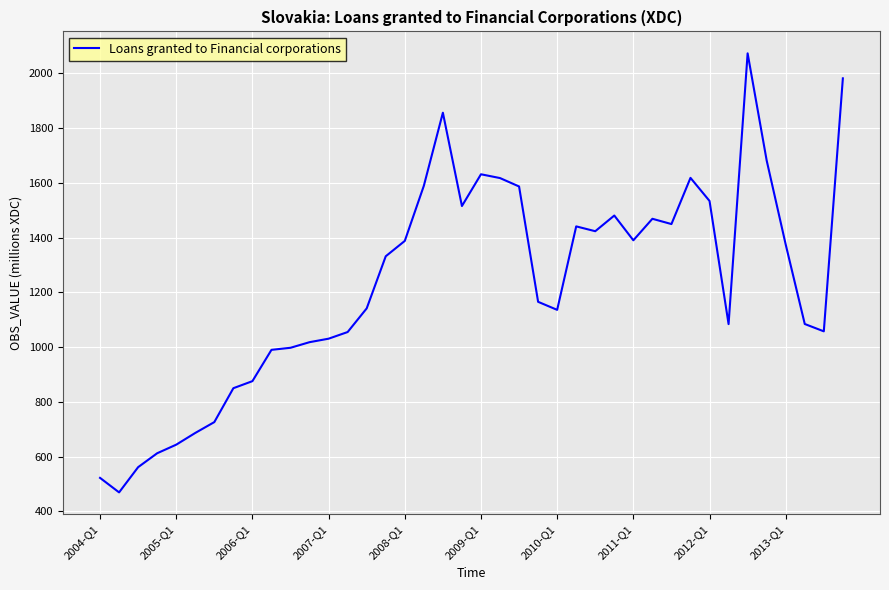

What is the greatest value displayed?

2073.1